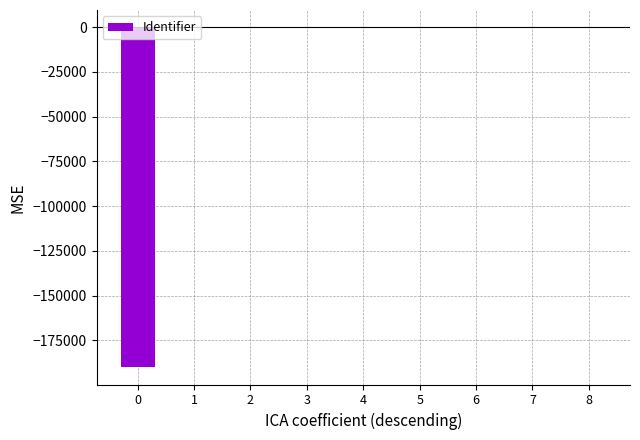

What is the sum of all values?

-190076.4